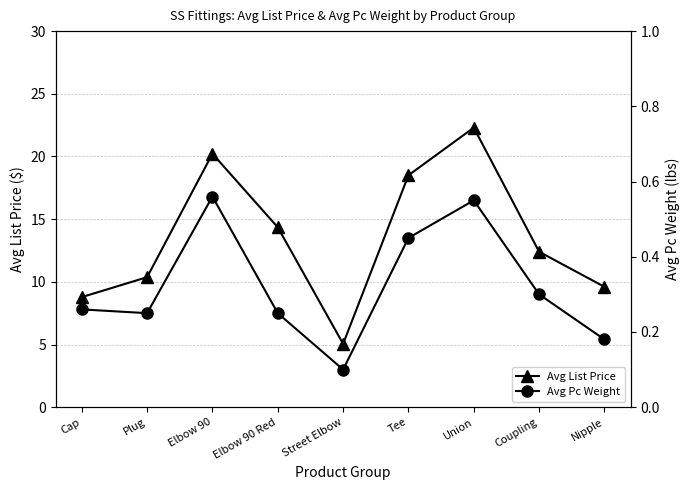

What is the maximum value for Avg Pc Weight?

0.6